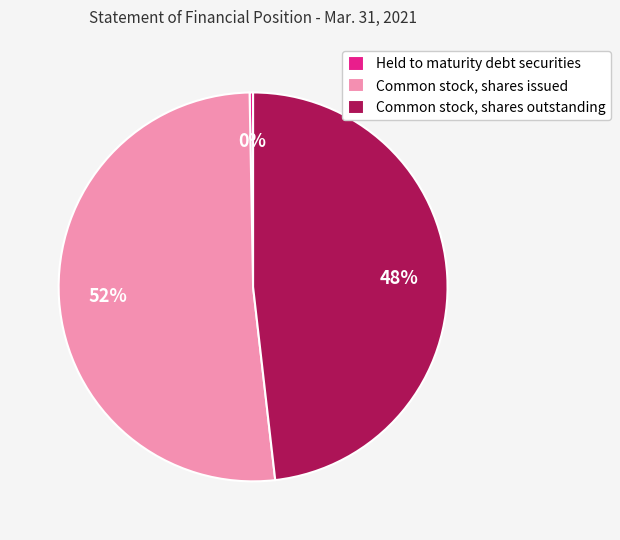

Which category accounts for the majority?

Common stock, shares issued